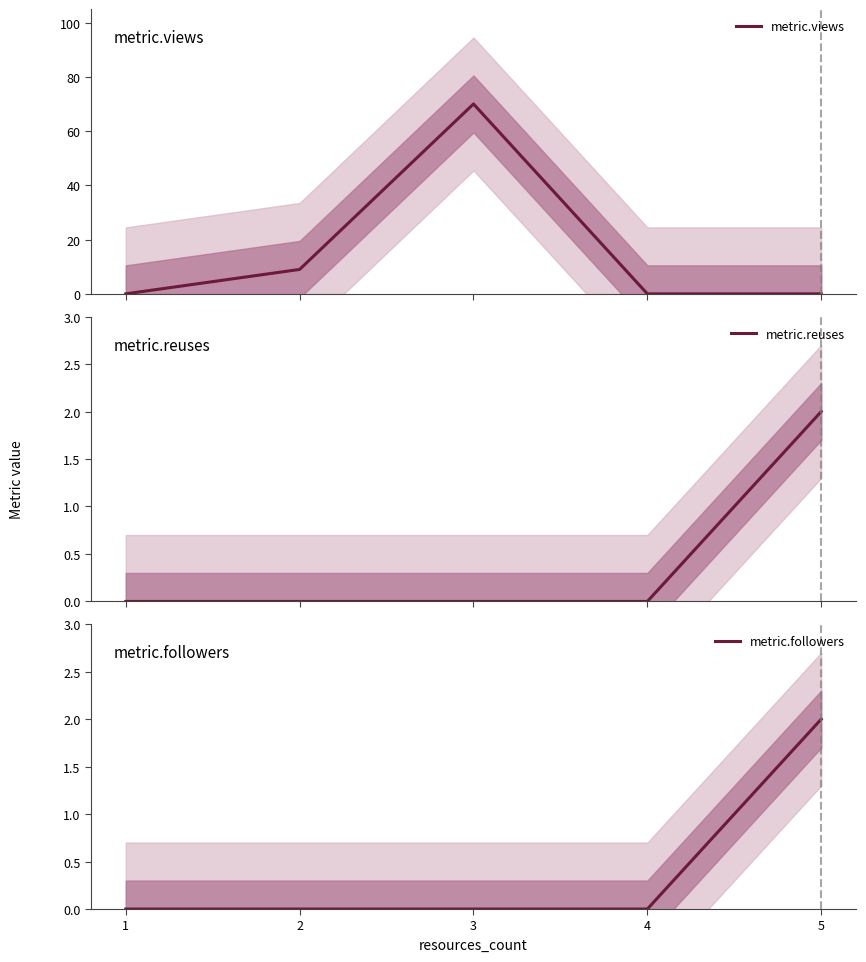

Reading right to left, transcribe all the data shown in this chart.

metric.views: 0	0	70	9	0
metric.reuses: 2	0	0	0	0
metric.followers: 2	0	0	0	0